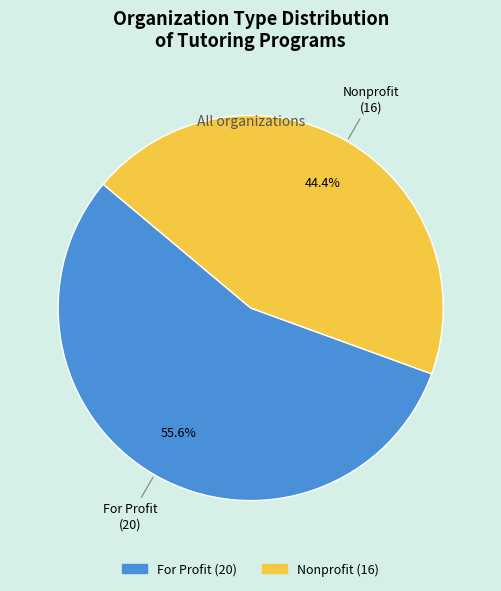

Is the sum of For Profit and Nonprofit greater than half?

Yes